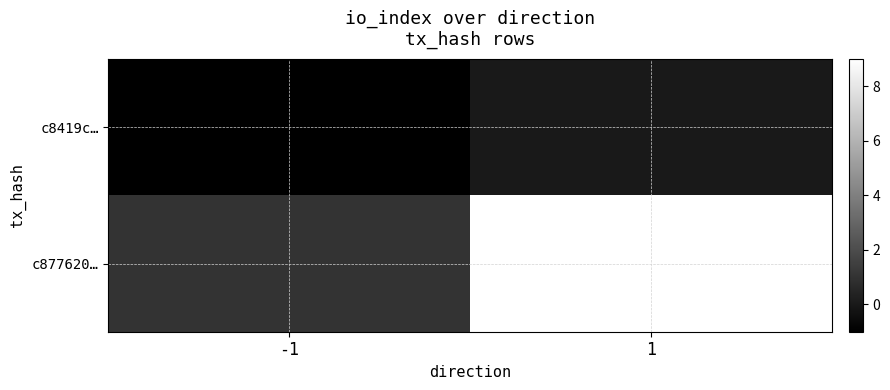

Reading left to right, what are all the values shown in this chart?

c8419c…: -1=-1	1=0
c877620…: -1=1	1=9